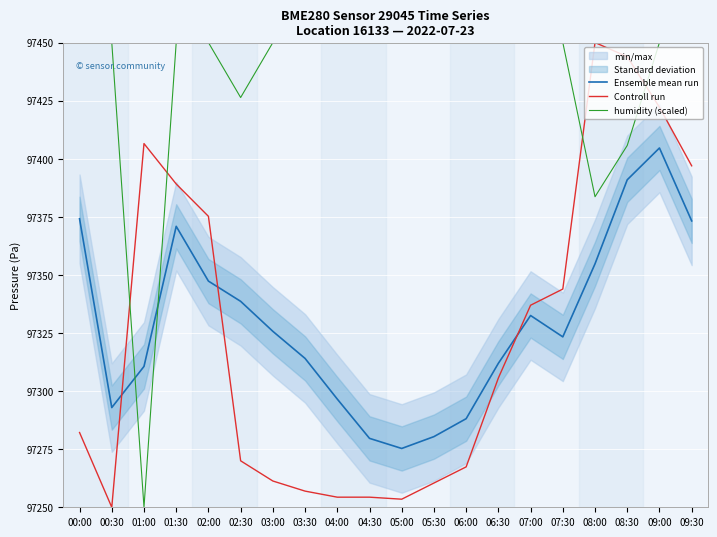

What is the total value across all series at 05:30?

291990.8